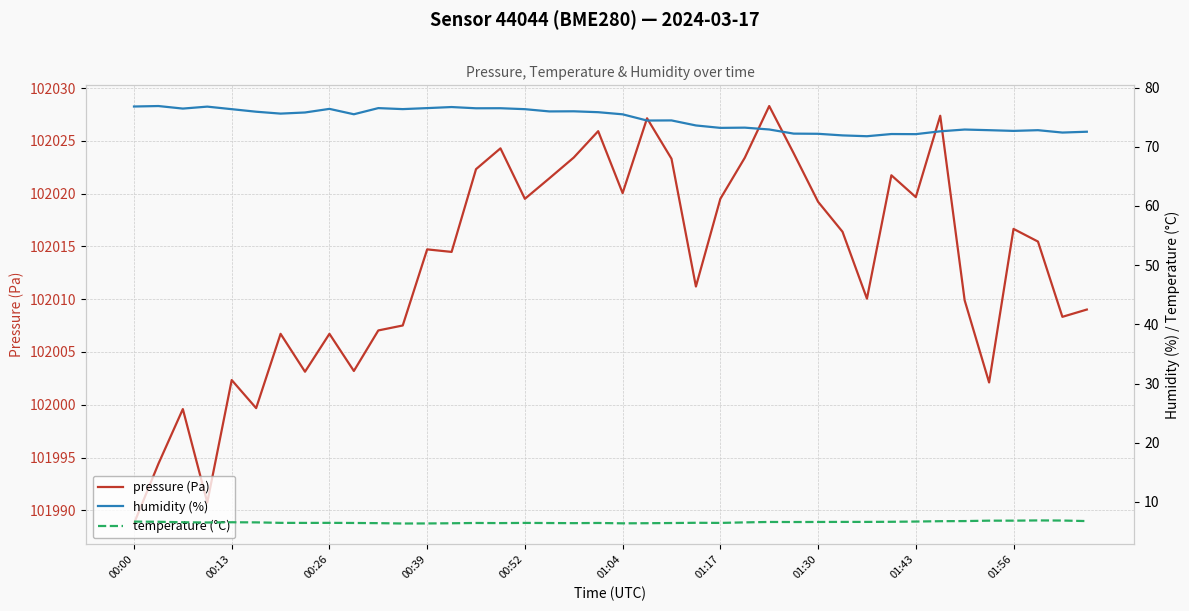

What is the maximum value for pressure (Pa)?

102028.3